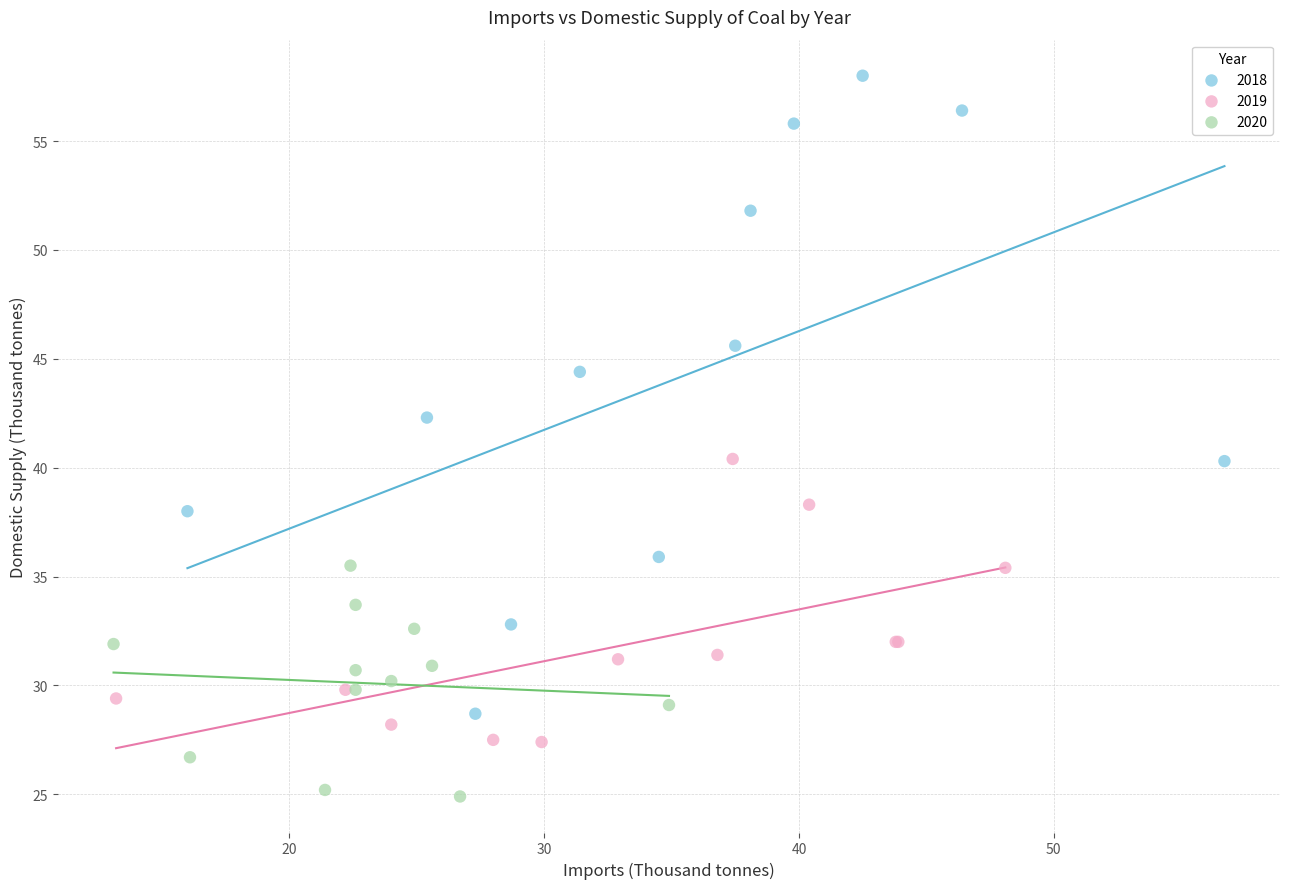

Which series contains the highest Y value?

2018